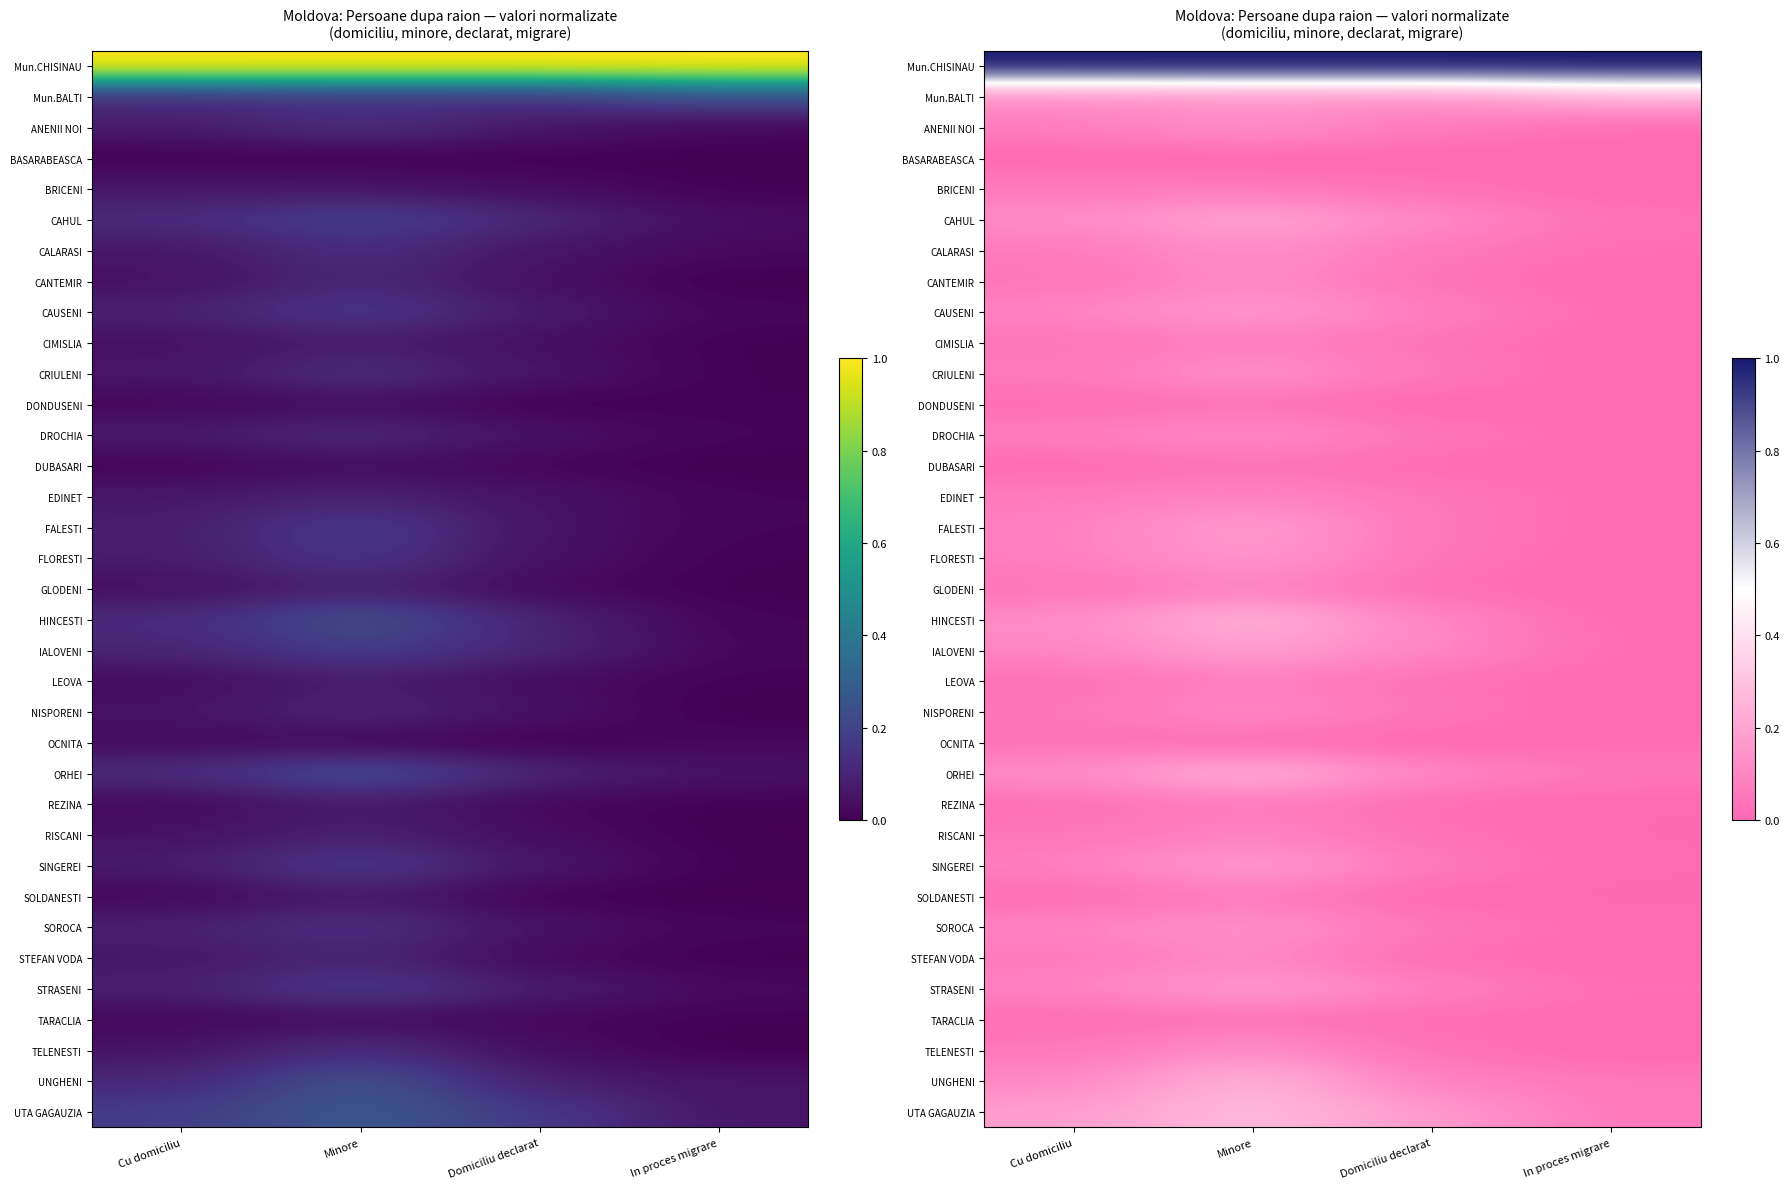

Between Domiciliu declarat and Cu domiciliu, which is larger?

Cu domiciliu